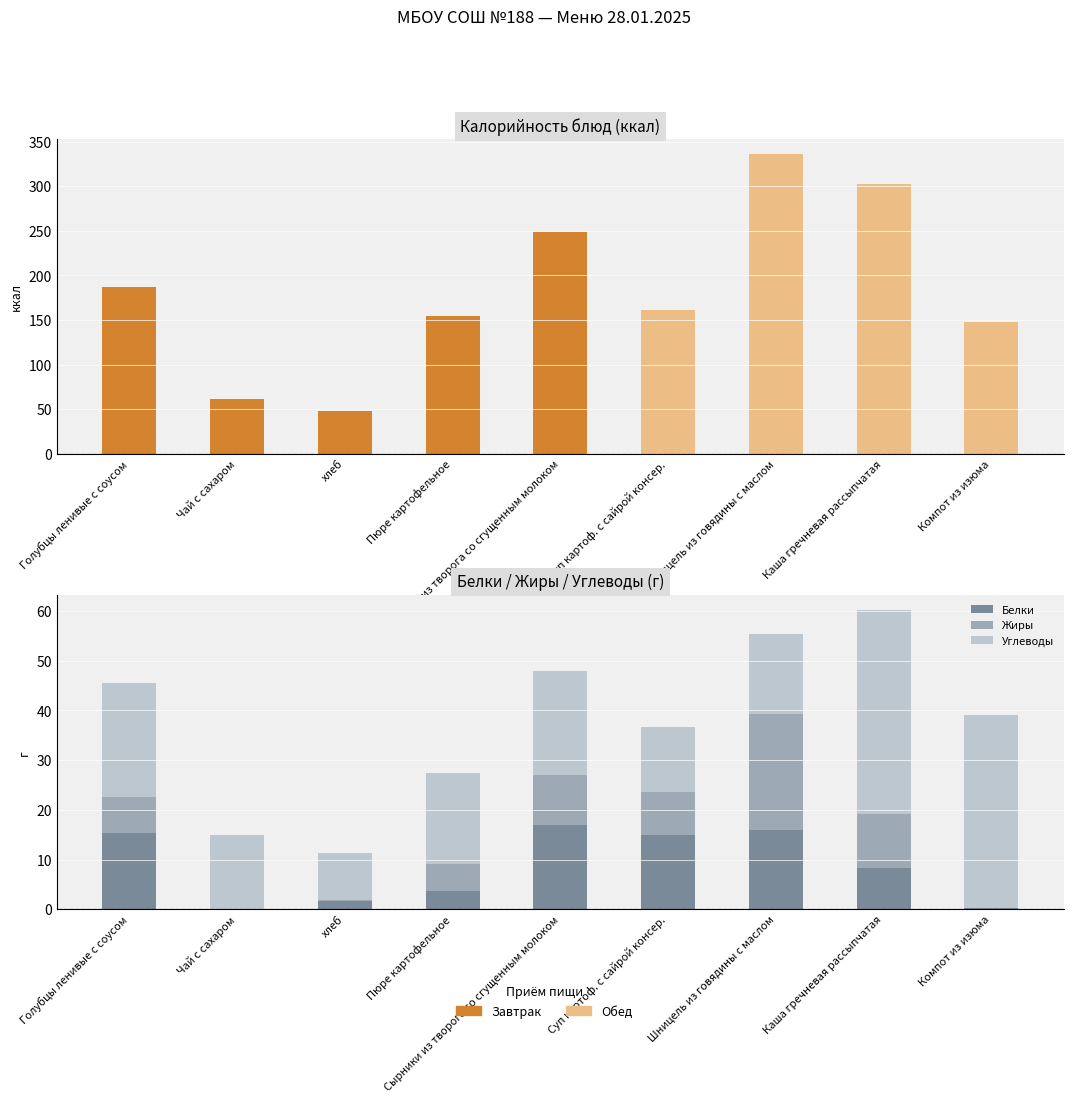

At how many categories does at least one series exceed 31?

2